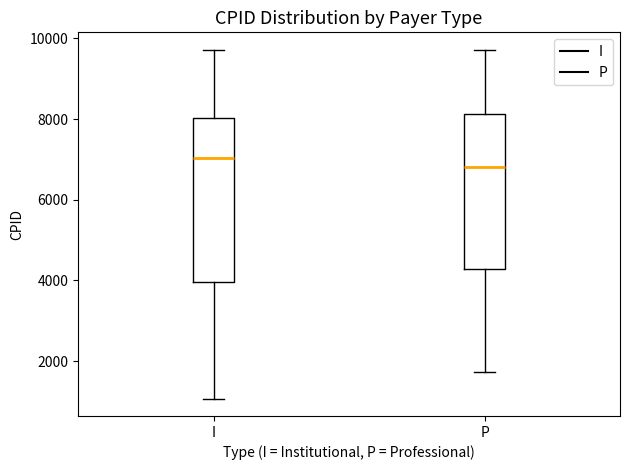

Reading left to right, transcribe this box plot: for each box, give where its median line is, the range the box spans, and where its two whiskers end, as read against the y-axis. The values are not printed on the chart, so give them approximately, as read against the axis.

I: median 7000, box 4000 to 8000, whiskers 1000 to 9800
P: median 6800, box 4200 to 8200, whiskers 1800 to 9800